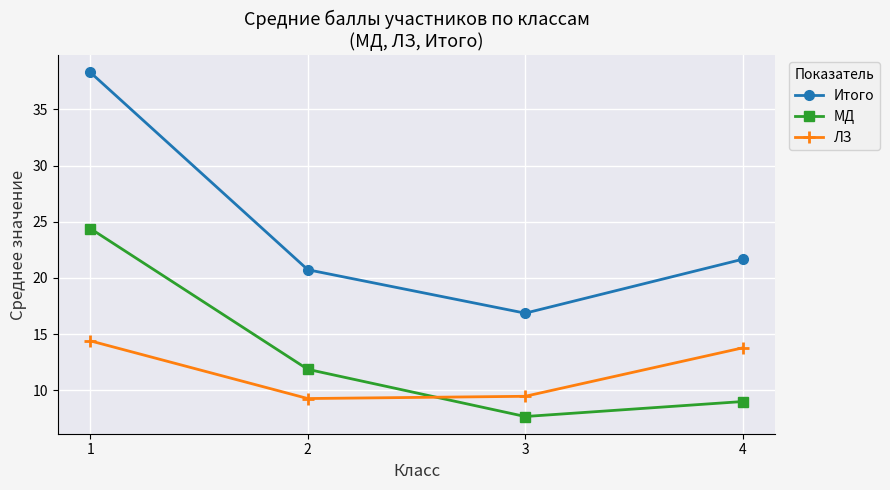

At how many categories does at least one series exceed 28?

1